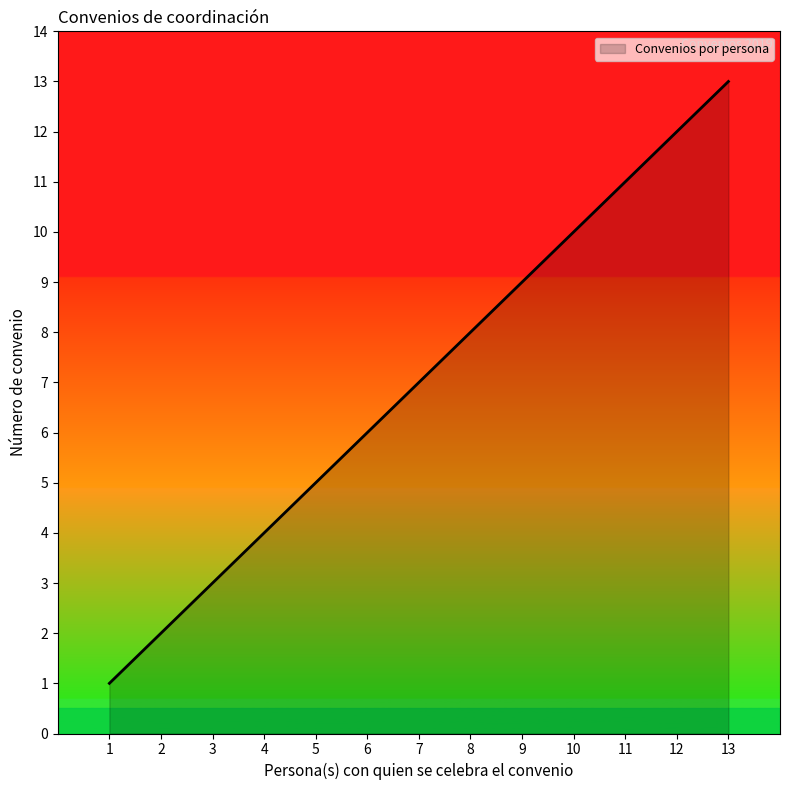

Read the value at 5, to the nearest 5.

5